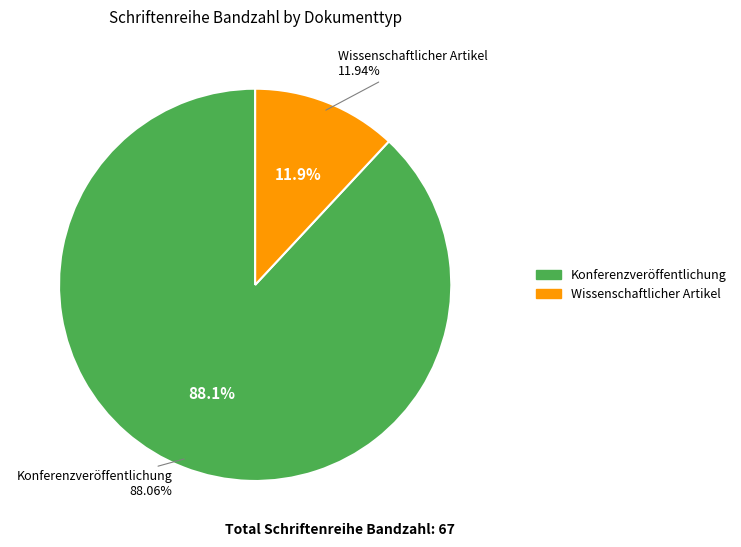

Rank the categories by value from lowest to highest.

Wissenschaftlicher Artikel, Konferenzveröffentlichung